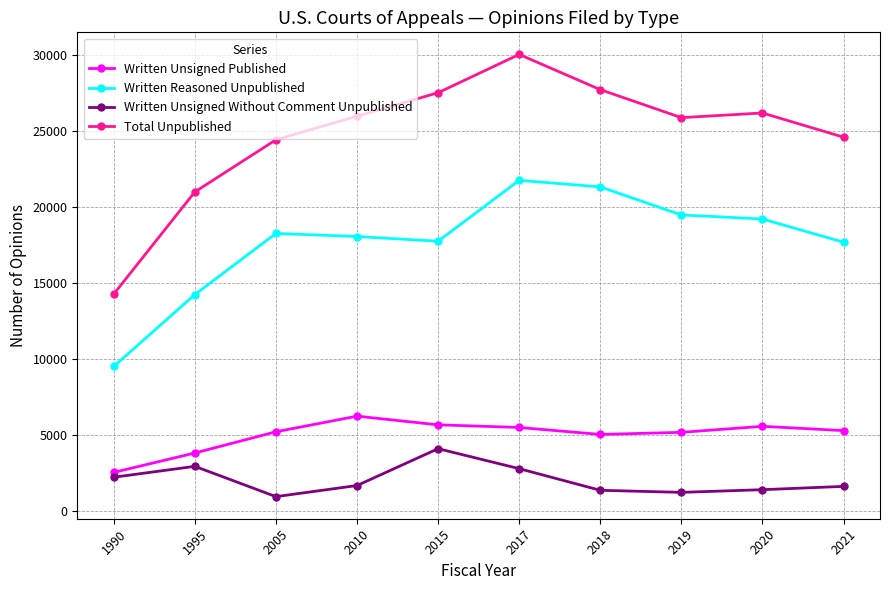

True or false: Written Unsigned Without Comment Unpublished and Written Reasoned Unpublished intersect in this chart.

False